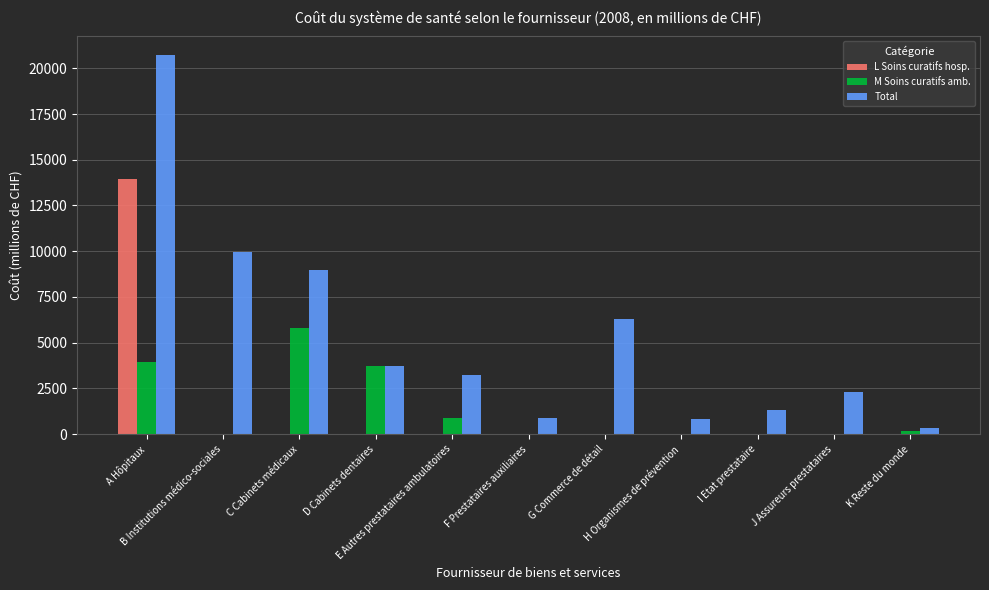

Which series has the largest total across all categories?

Total